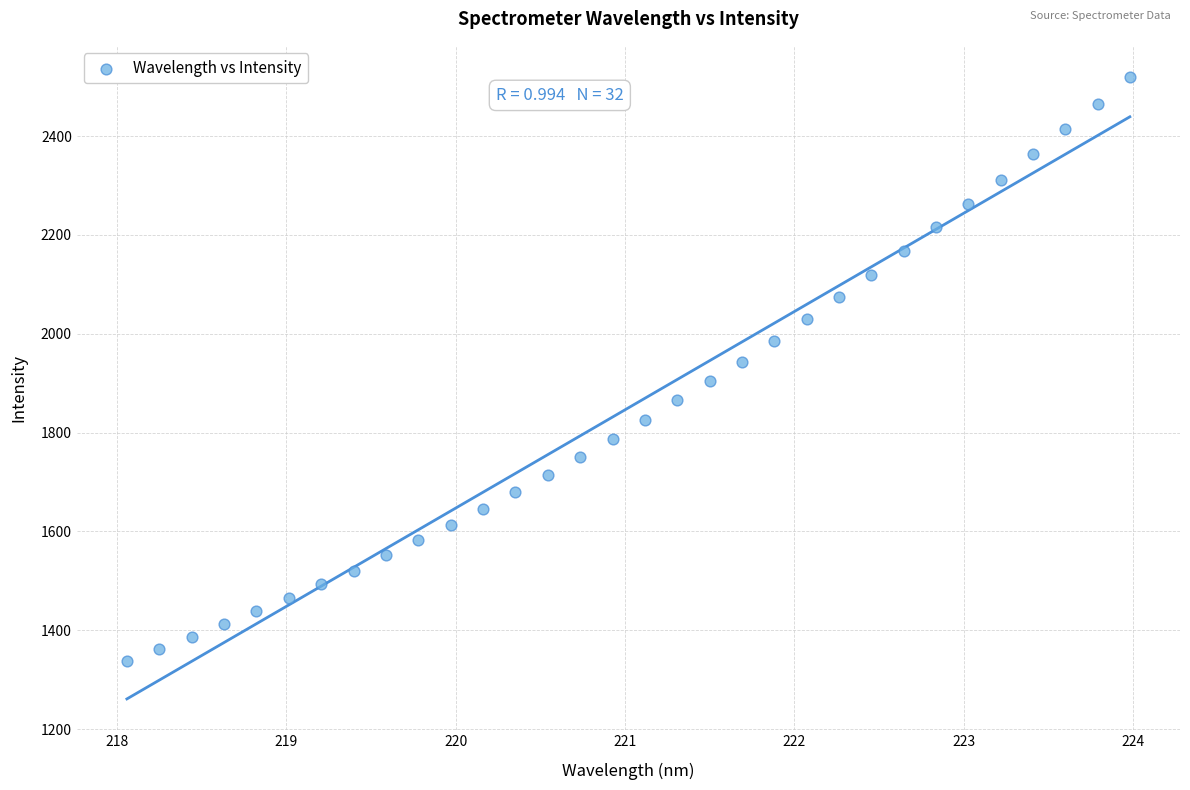

What is the range of X values (max minus min)?

5.9